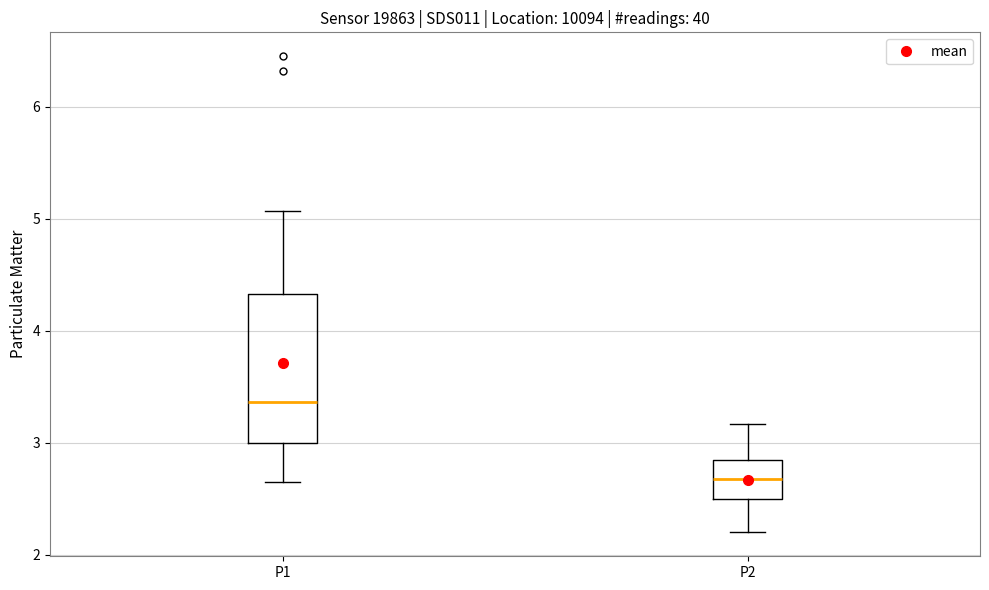

Reading left to right, read every box against the y-axis: the position of its median line, the range the box covers, and the ends of its whiskers. The values are not printed on the chart, so give them approximately, as read against the axis.

P1: median 3.4, box 3.0 to 4.3, whiskers 2.7 to 5.1
P2: median 2.7, box 2.5 to 2.9, whiskers 2.2 to 3.2